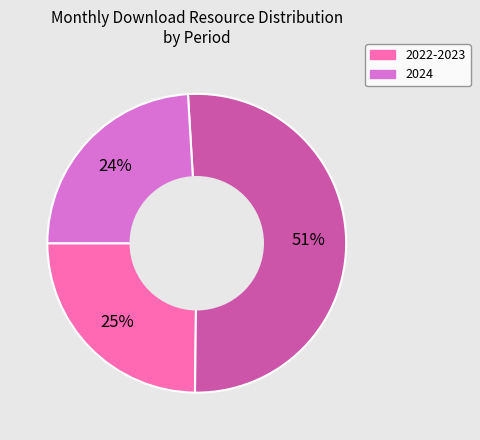

To the nearest percent, what is the difference between the largest and smallest slice percentages?

27%